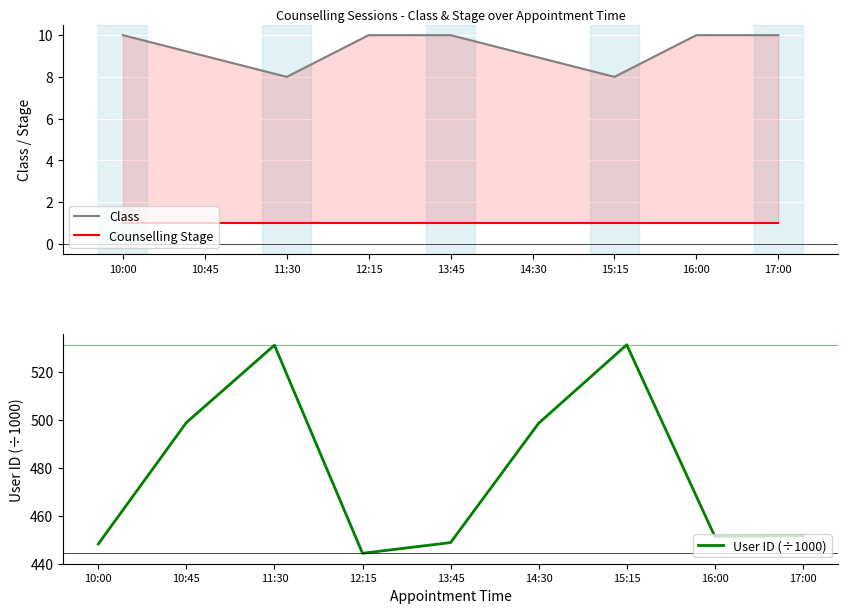

Reading right to left, what are all the values shown in this chart?

Class: 10.0	10.0	8.0	9.0	10.0	10.0	8.0	9.0	10.0
Counselling Stage: 1.0	1.0	1.0	1.0	1.0	1.0	1.0	1.0	1.0
User ID (÷1000): 451.7	451.4	531.4	498.7	448.8	444.3	531.3	498.9	448.2